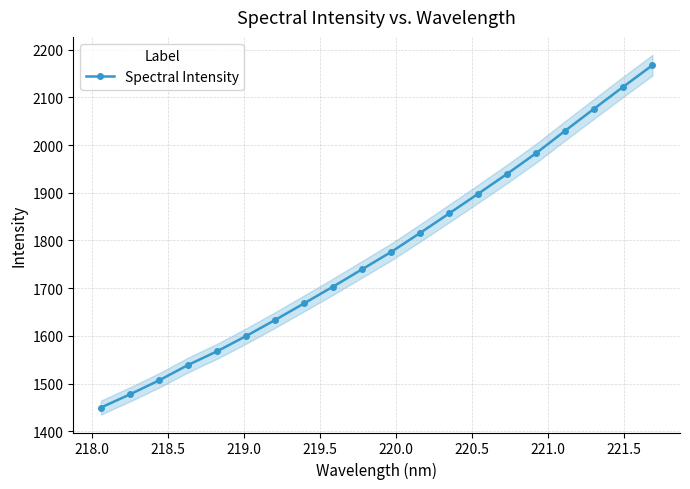

What is the lowest value of the Spectral Intensity series?

1450.0